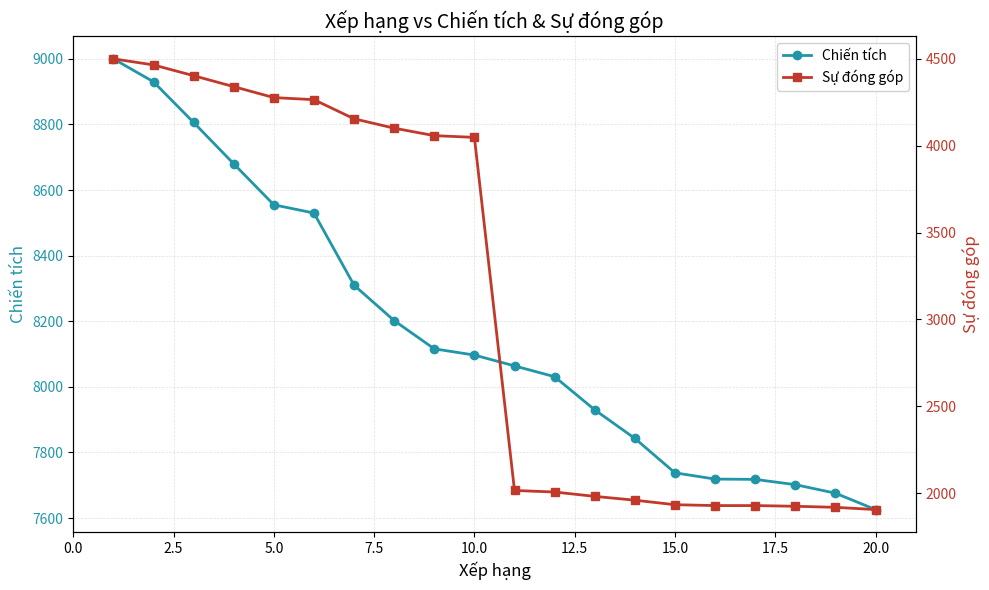

How many categories are shown in the chart?

20